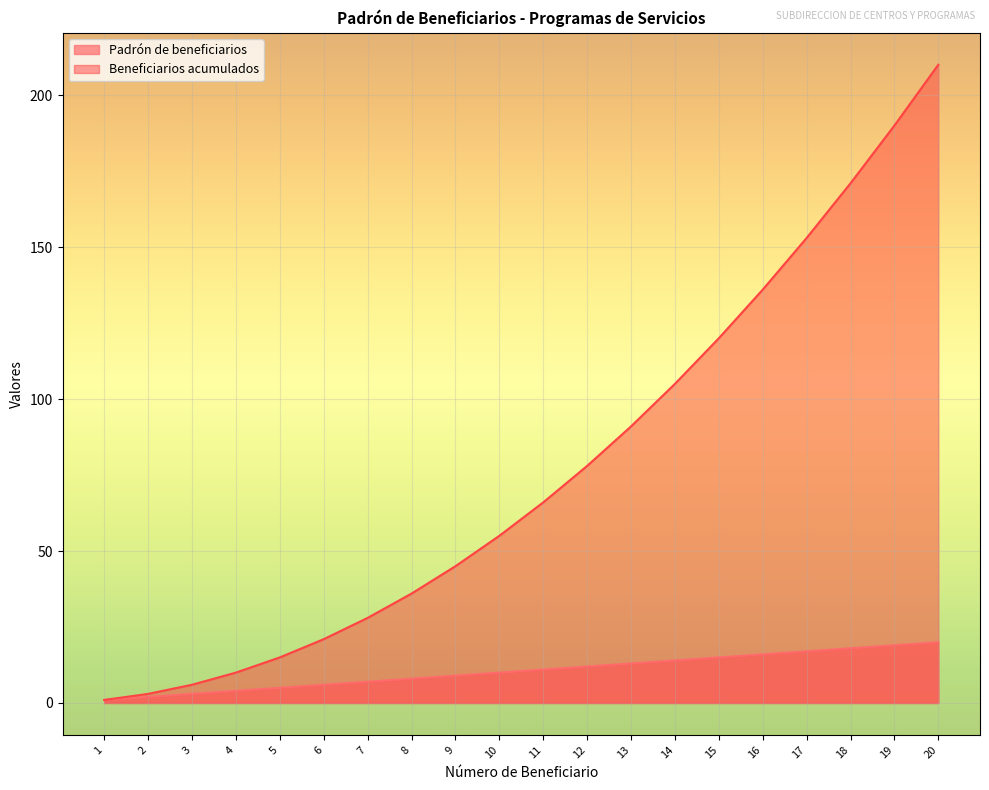

True or false: Padrón de beneficiarios and Beneficiarios acumulados intersect in this chart.

False